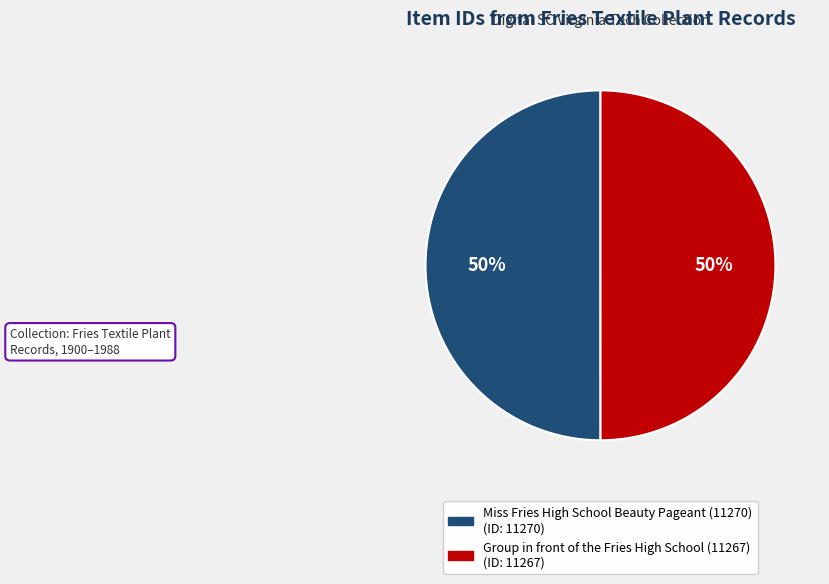

Is it true that Group in front of the Fries High School (11267) is 50% of the pie?

True